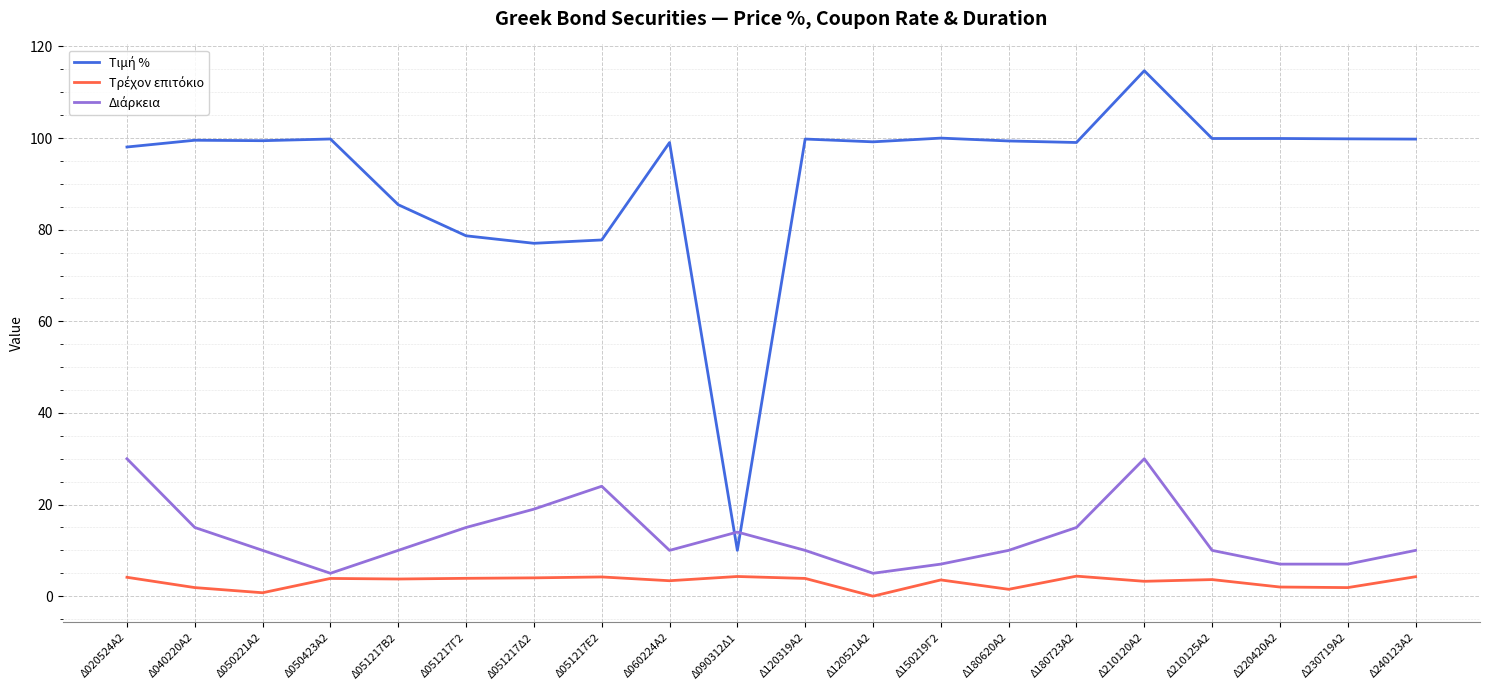

What is the spread (max minus min) of values at Δ210120Α2?

111.5